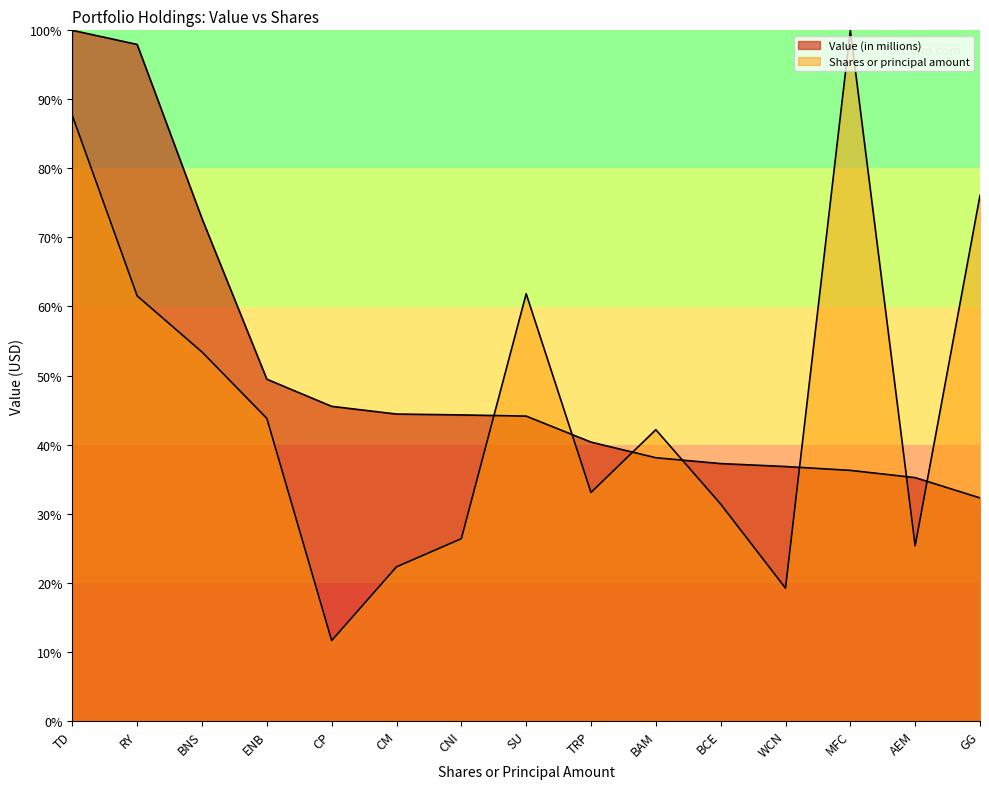

What is the total value across all series at BNS?

126.1